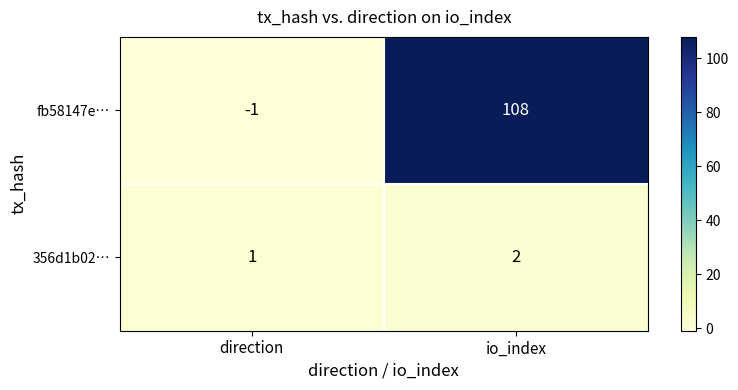

Reading left to right, what are all the values shown in this chart?

fb58147e…: -1	108
356d1b02…: 1	2